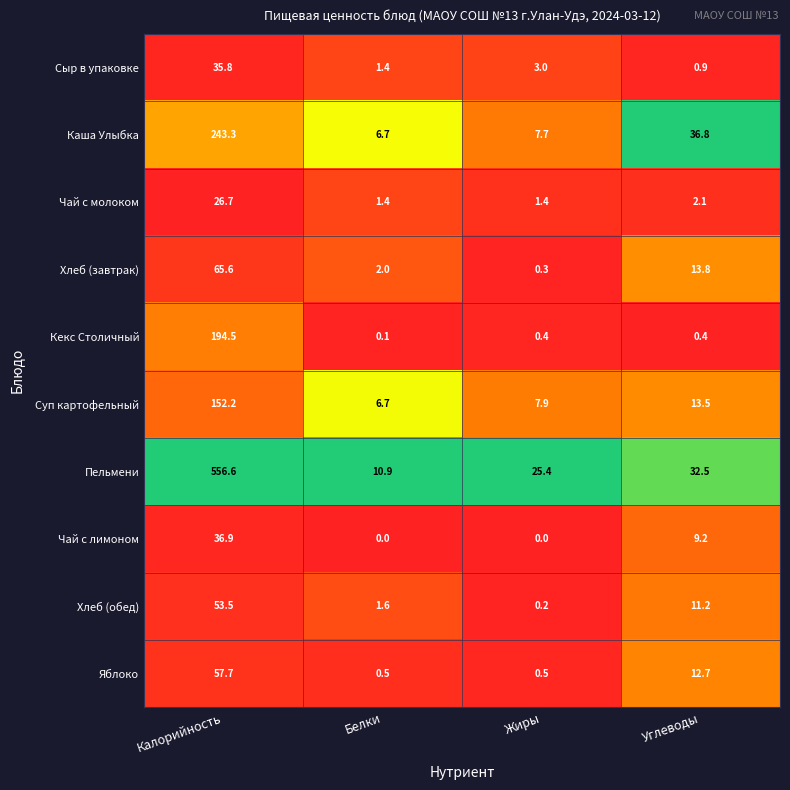

How many data points does each series have?

4